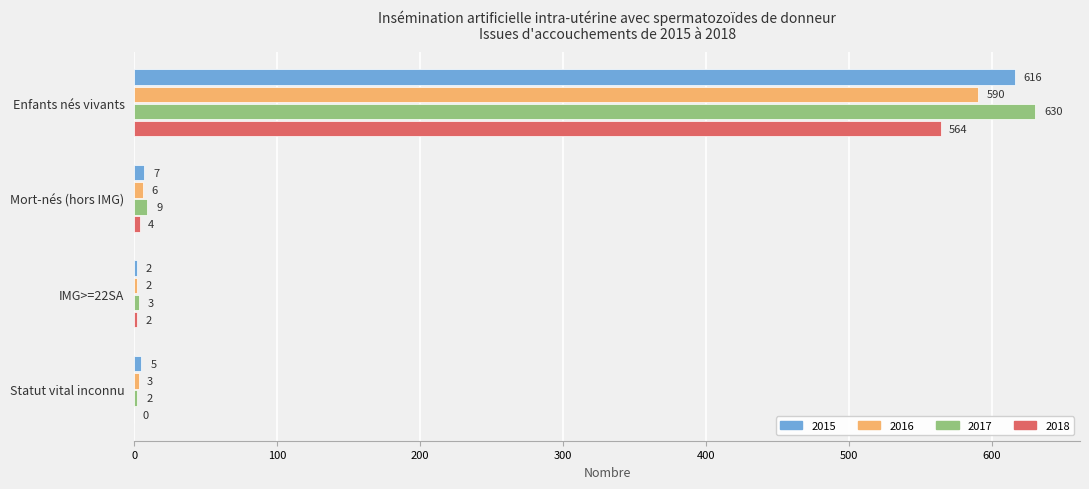

What is the average value of the 2017 series?

161